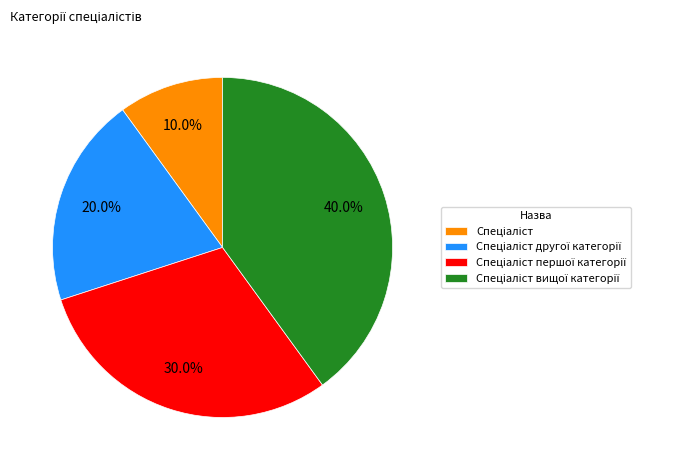

Does any single category account for the majority?

No